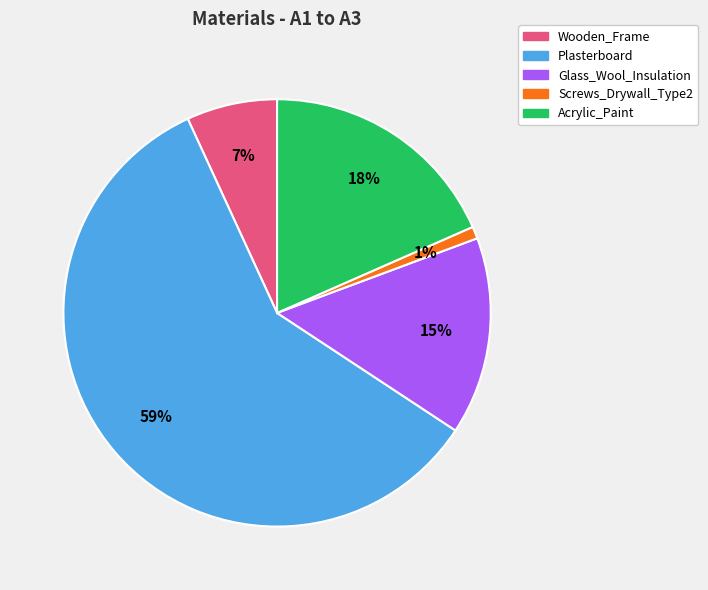

To the nearest percent, what percentage of the pie is Screws_Drywall_Type2?

1%